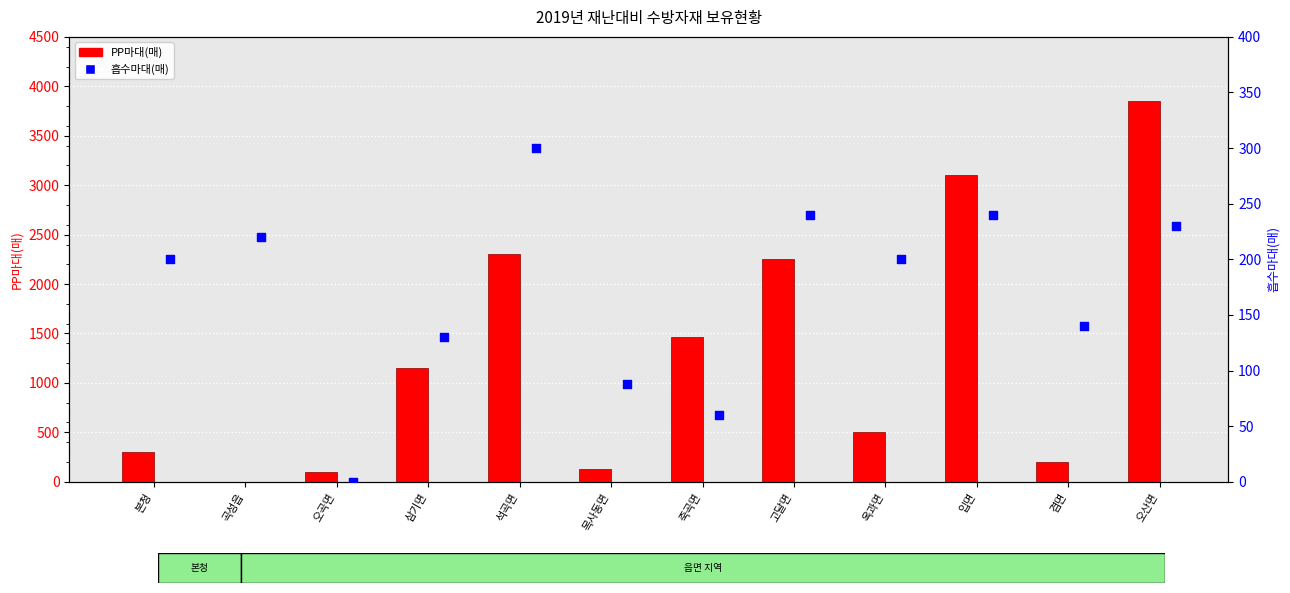

Which series has the largest total across all categories?

PP마대(매)